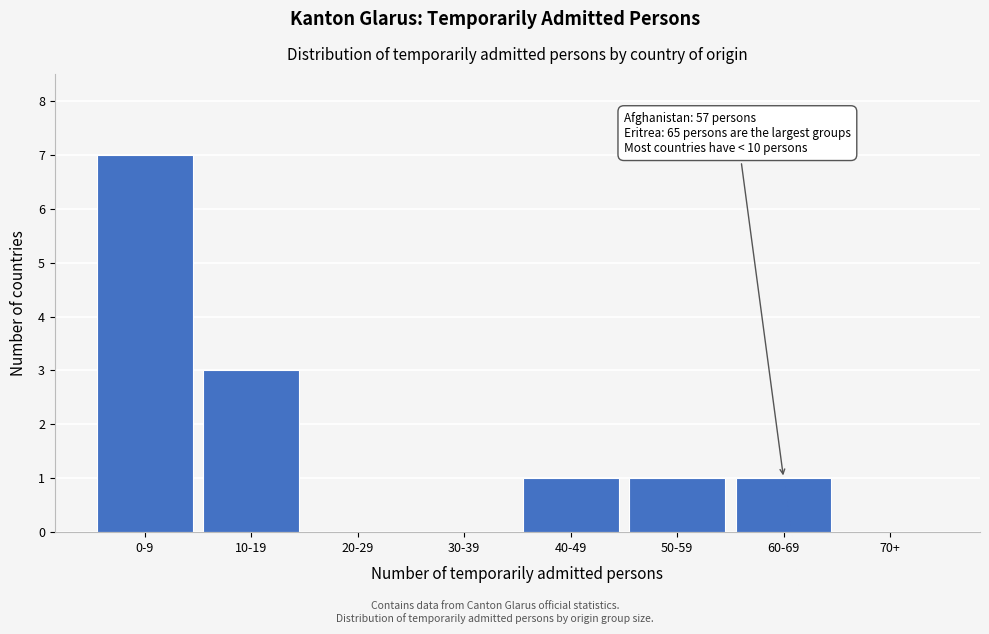

Reading left to right, extract all data points from this chart.

0-9=7	10-19=3	20-29=0	30-39=0	40-49=1	50-59=1	60-69=1	70+=0